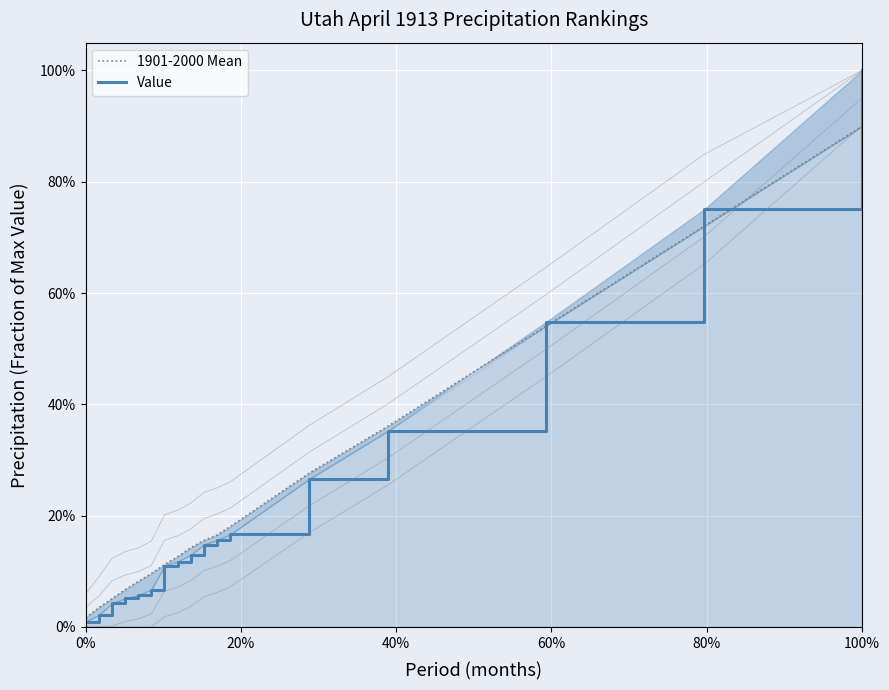

True or false: Value has a value of 0.1 at 6.

False